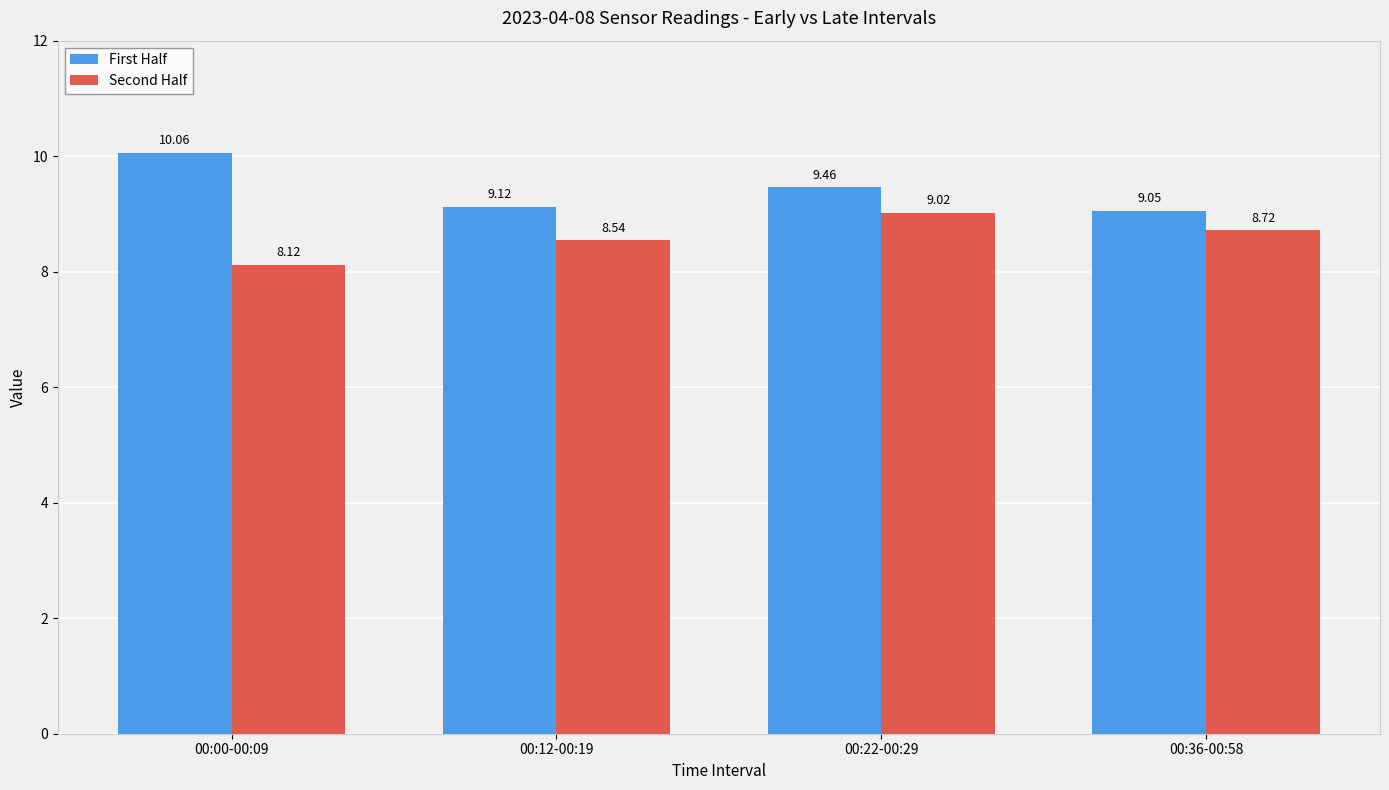

Rank the series by their average value, from highest to lowest.

First Half, Second Half